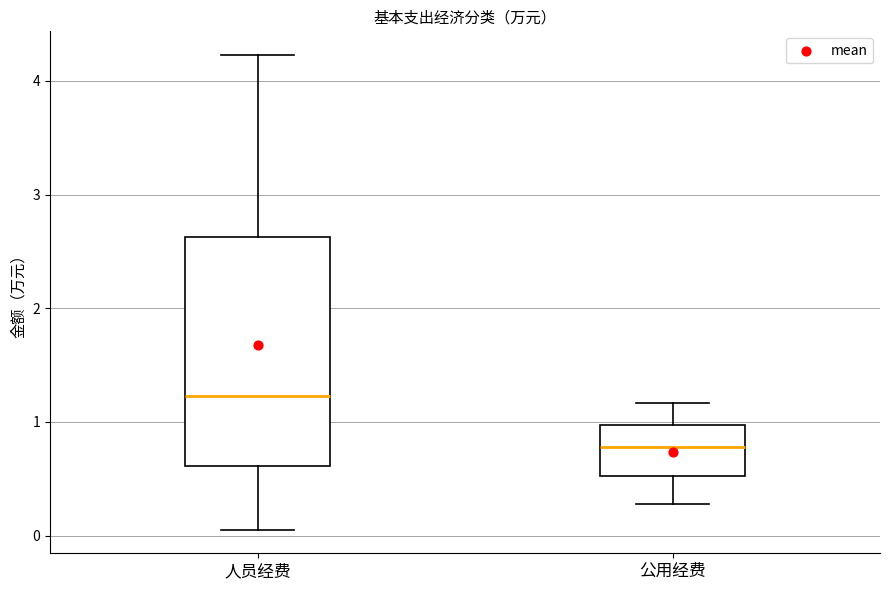

Reading left to right, read every box against the y-axis: the position of its median line, the range the box covers, and the ends of its whiskers. The values are not printed on the chart, so give them approximately, as read against the axis.

人员经费: median 1.2, box 0.6 to 2.6, whiskers 0.1 to 4.2
公用经费: median 0.8, box 0.5 to 1.0, whiskers 0.3 to 1.2